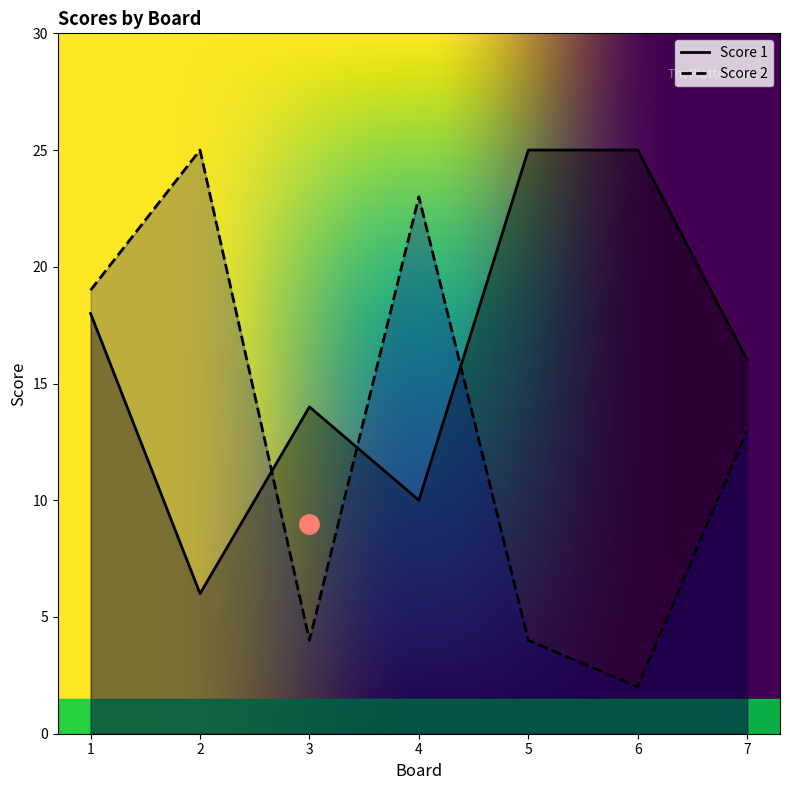

Between 2 and 5, which is larger?

5